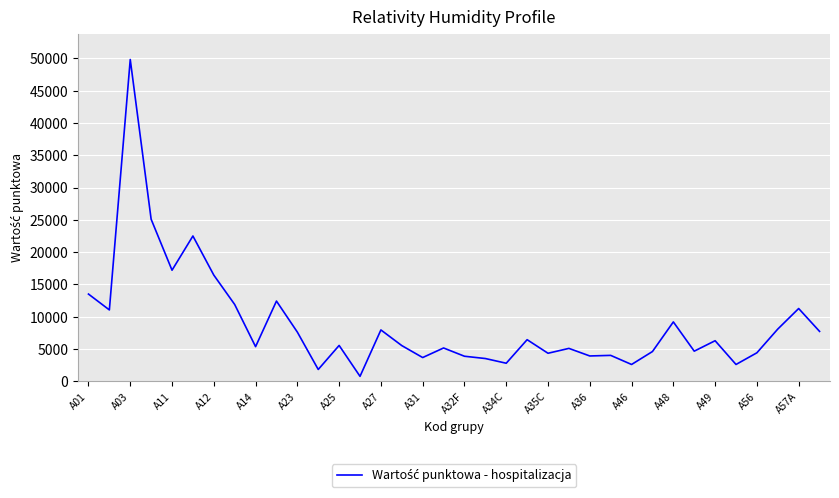

What is the difference between the maximum and minimum values?

49070